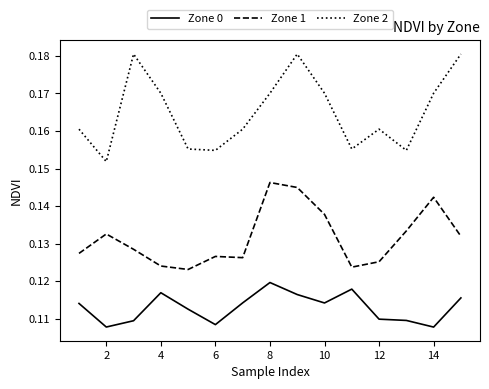

Rank the series by their average value, from lowest to highest.

Zone 0, Zone 1, Zone 2